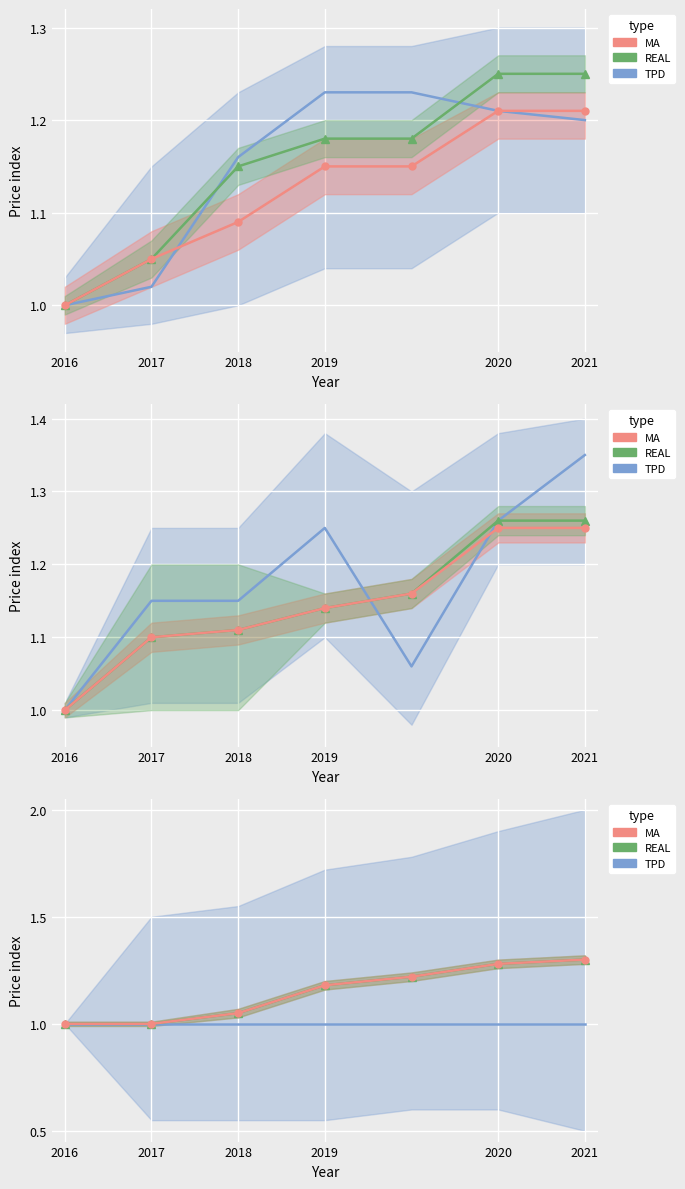

Which series has the largest total across all categories?

REAL